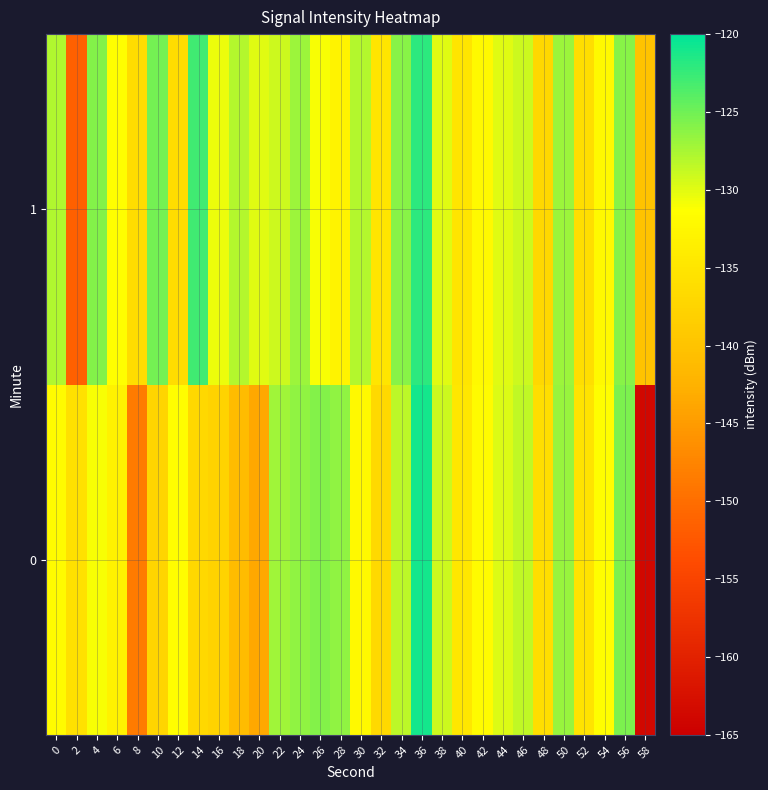

Between 54 and 50, which is larger?

50